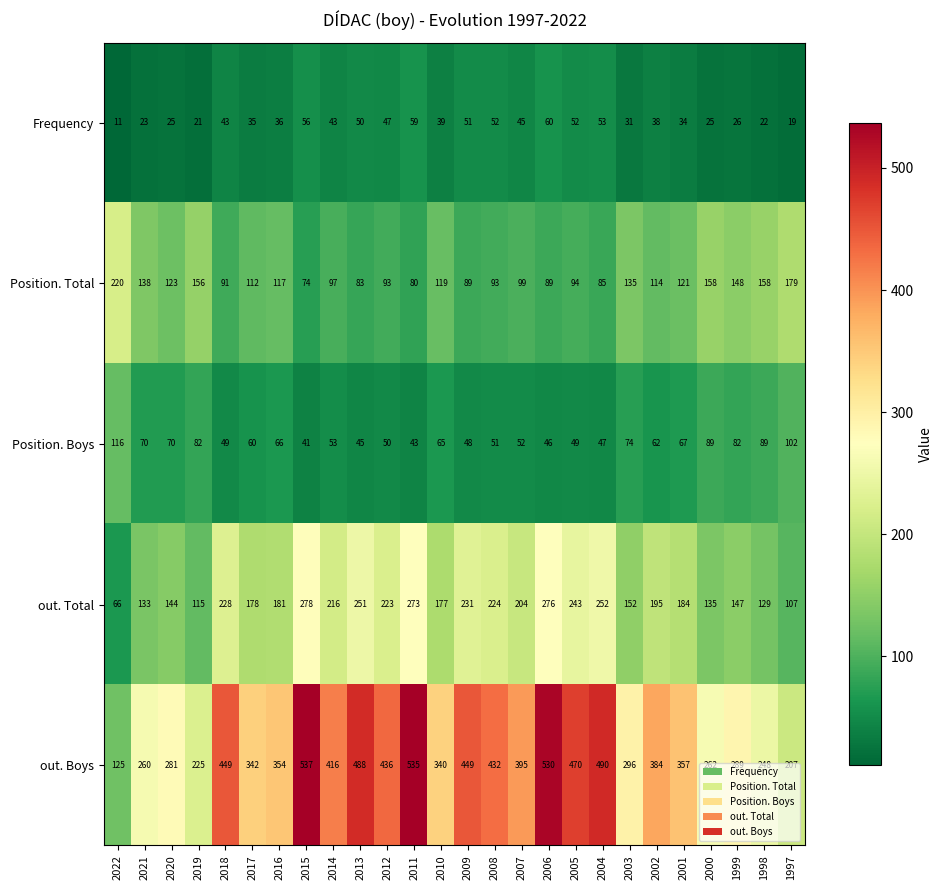

Between 2021 and 2012, which series saw the biggest shift?

out. Boys